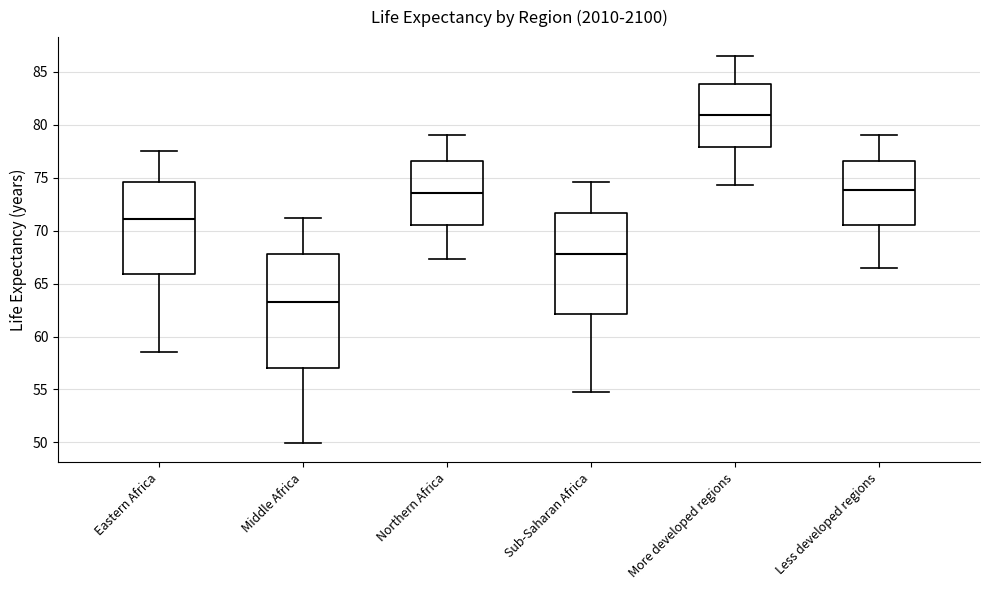

Comparing the boxes themselves (not the whiskers), which one is the tallest?

Middle Africa